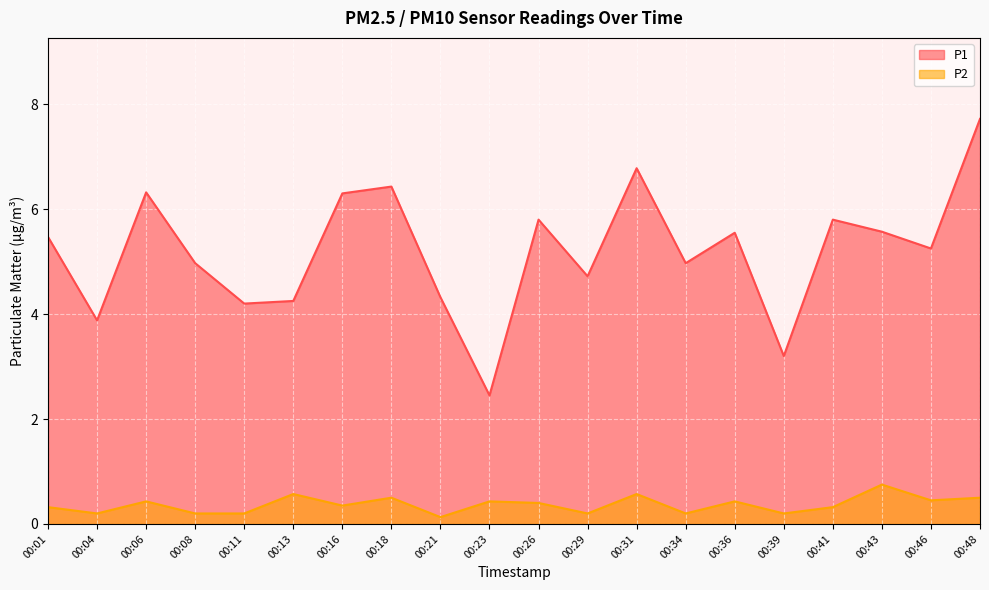

Reading right to left, what are all the values shown in this chart?

P1: 00:48=7.7	00:46=5.2	00:43=5.6	00:41=5.8	00:39=3.2	00:36=5.5	00:34=5.0	00:31=6.8	00:29=4.7	00:26=5.8	00:23=2.5	00:21=4.3	00:18=6.4	00:16=6.3	00:13=4.2	00:11=4.2	00:08=5.0	00:06=6.3	00:04=3.9	00:01=5.5
P2: 00:48=0.5	00:46=0.5	00:43=0.8	00:41=0.3	00:39=0.2	00:36=0.4	00:34=0.2	00:31=0.6	00:29=0.2	00:26=0.4	00:23=0.4	00:21=0.1	00:18=0.5	00:16=0.3	00:13=0.6	00:11=0.2	00:08=0.2	00:06=0.4	00:04=0.2	00:01=0.3